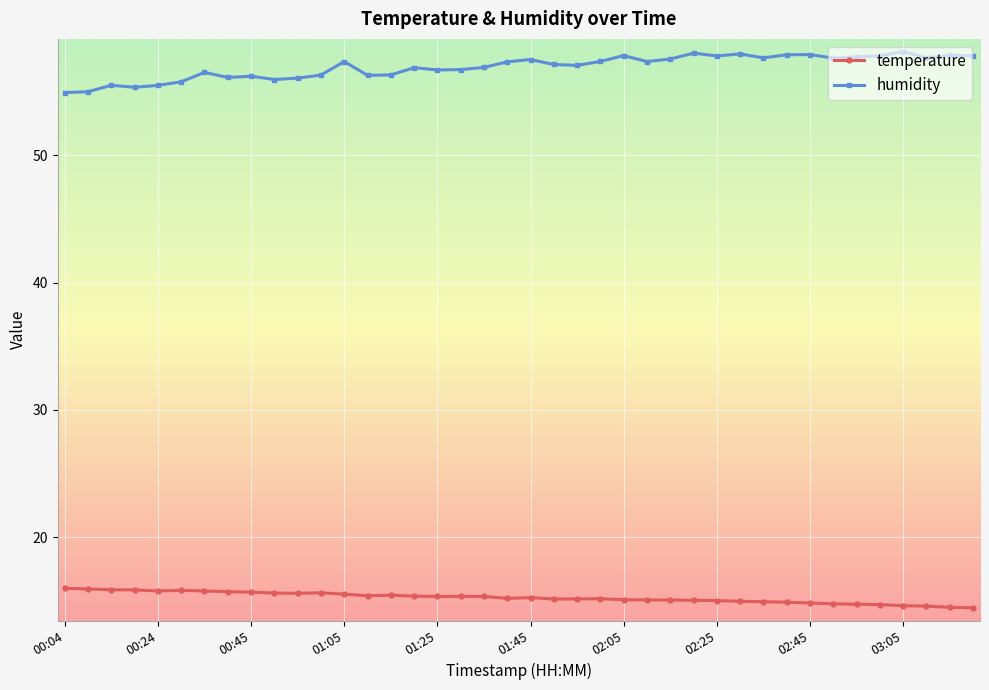

What is the maximum value shown in the chart?

58.1